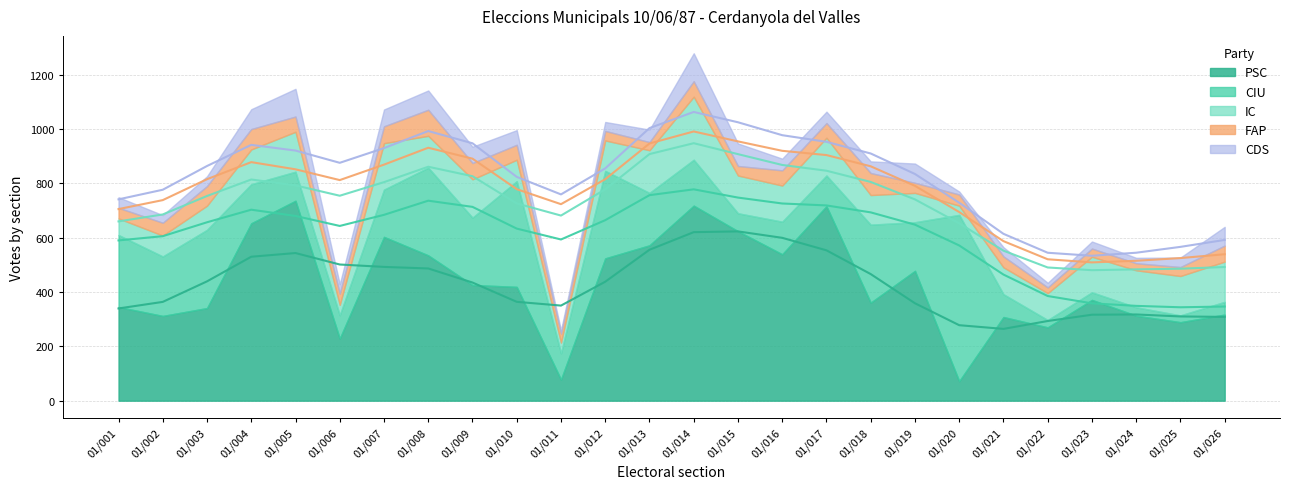

How many lines are shown in the chart?

5